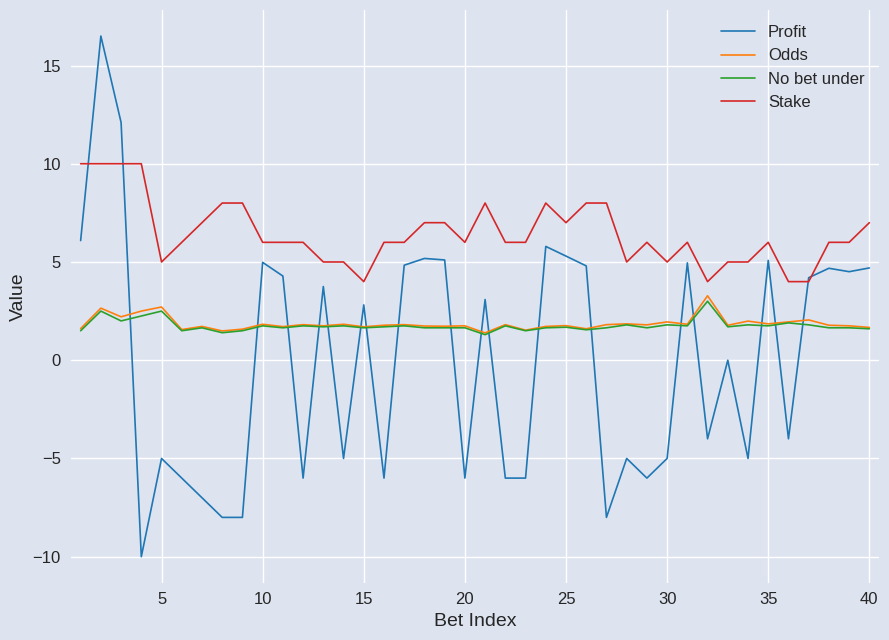

True or false: Odds and Stake intersect in this chart.

False